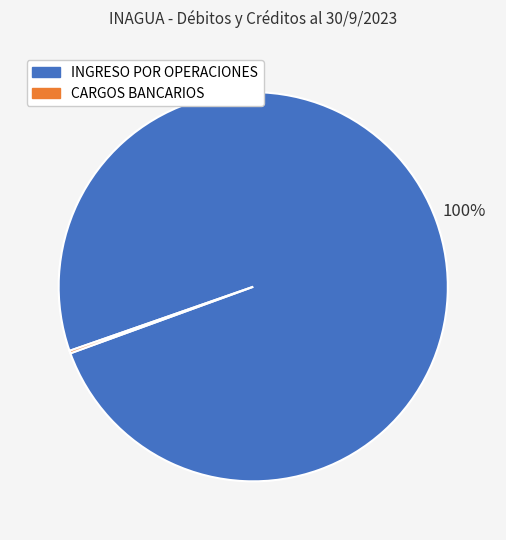

Does INGRESO POR OPERACIONES account for over 50% of the chart?

Yes